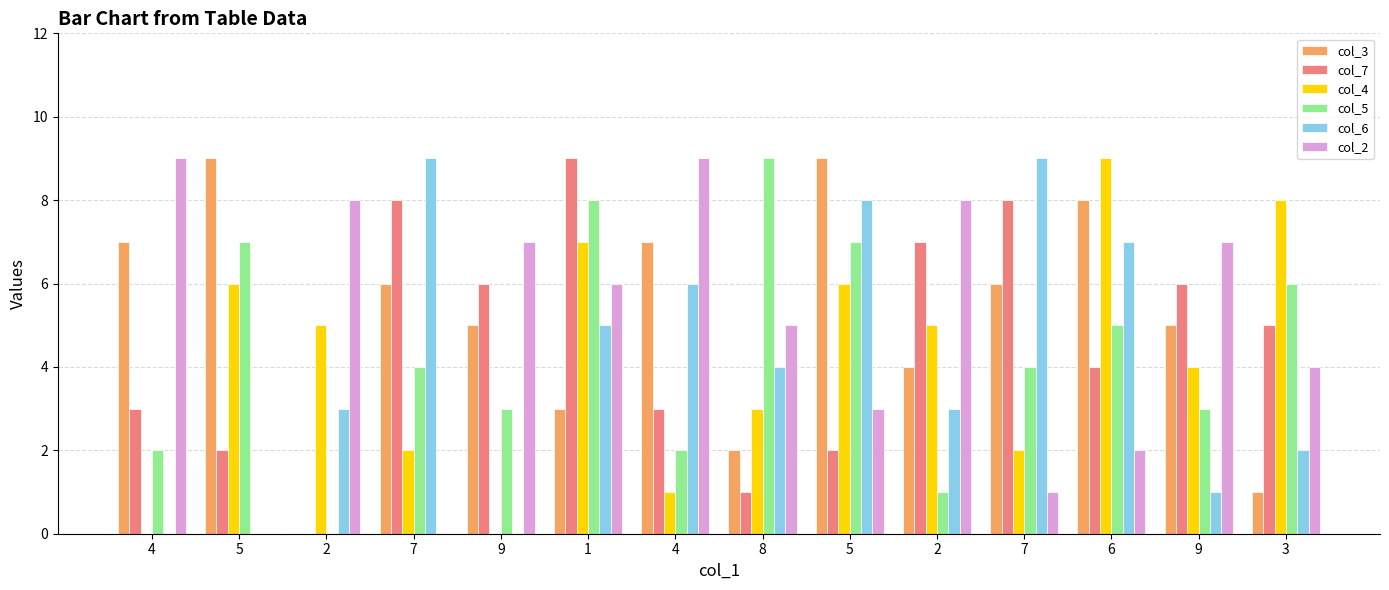

How many groups of bars are there?

14